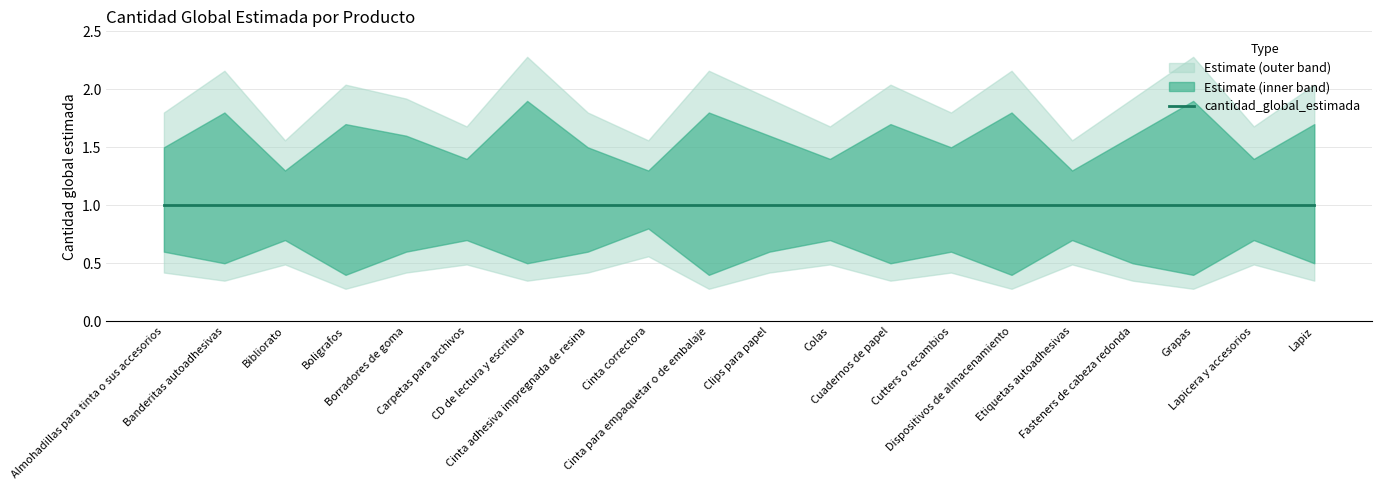

At how many categories does at least one series exceed 1?

20